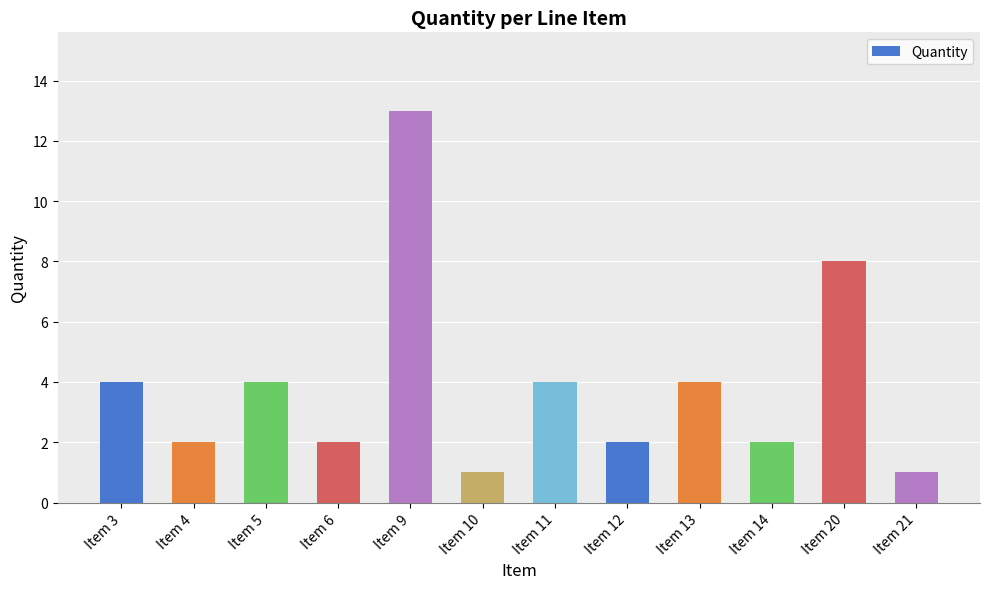

What is the smallest value displayed?

1